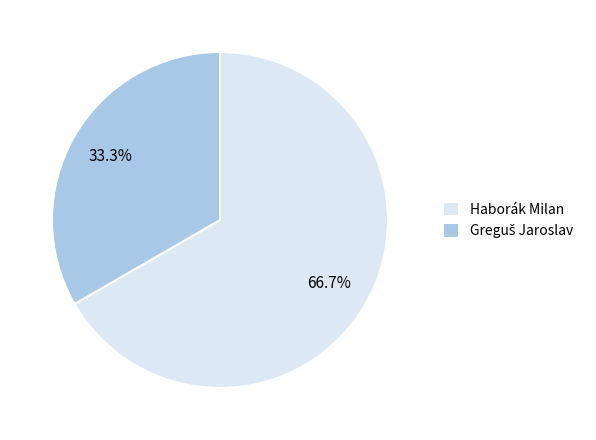

How many slices are in this pie chart?

2